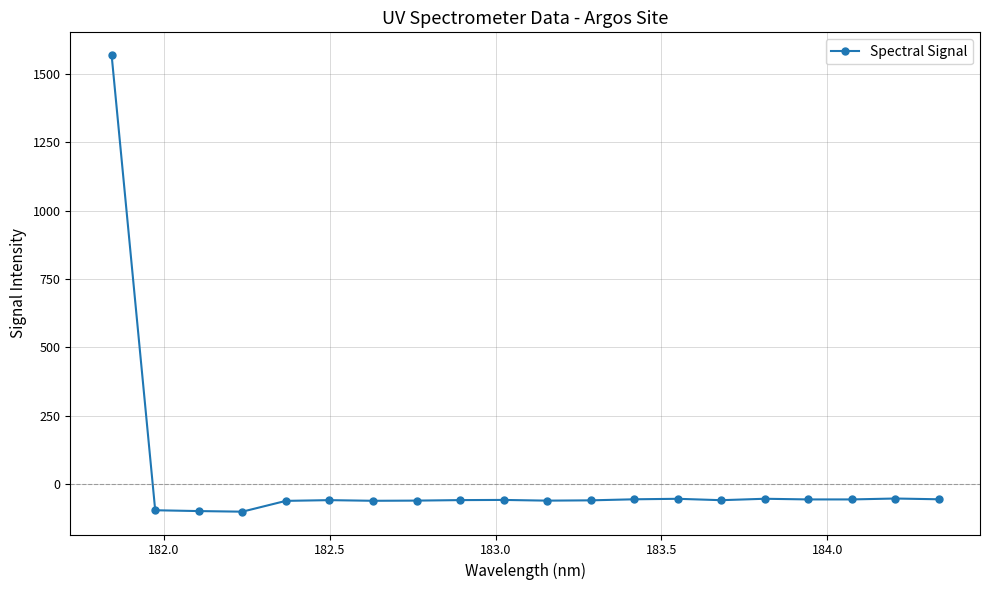

What is the value of the 3rd point from the left?

-98.1